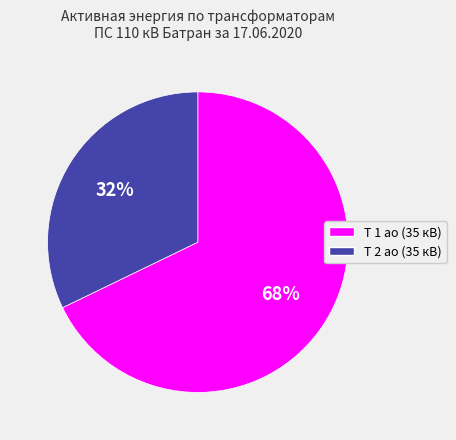

To the nearest percent, what is the average slice percentage?

50%